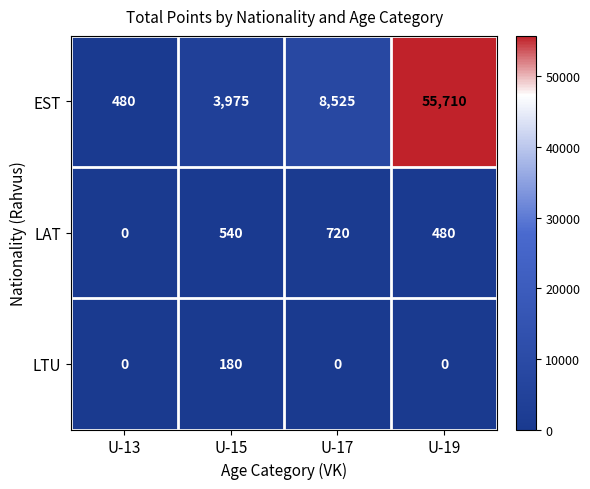

Rank the series by their maximum value, from lowest to highest.

LTU, LAT, EST